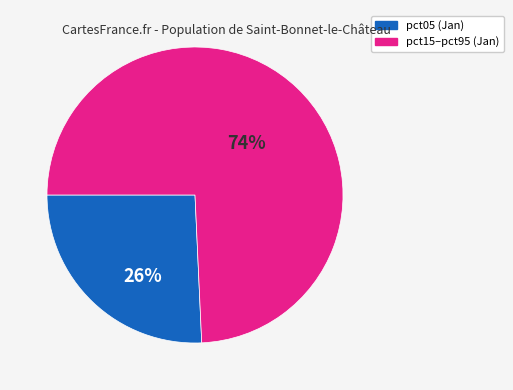

Does any single category account for the majority?

Yes